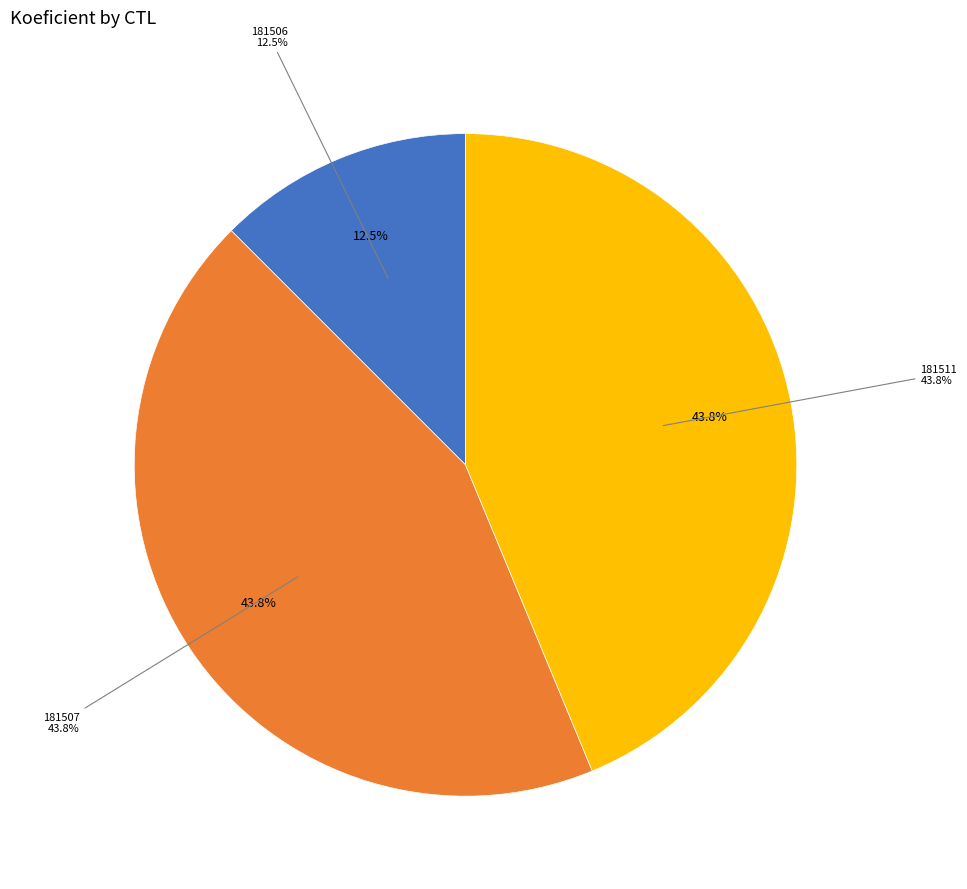

Is it true that 181511 is 51% of the pie?

False